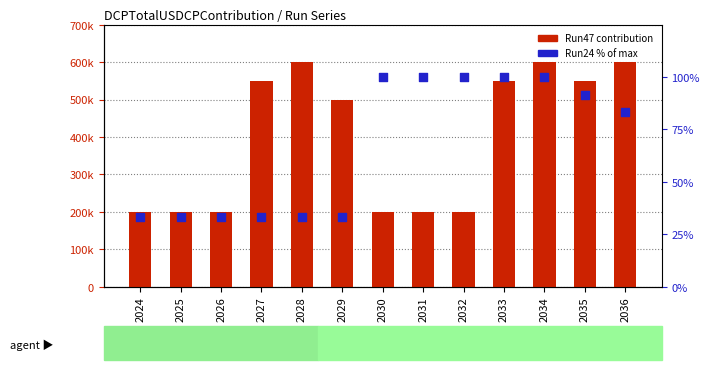

Which series contains the lowest Y value?

Run24 (% of max)